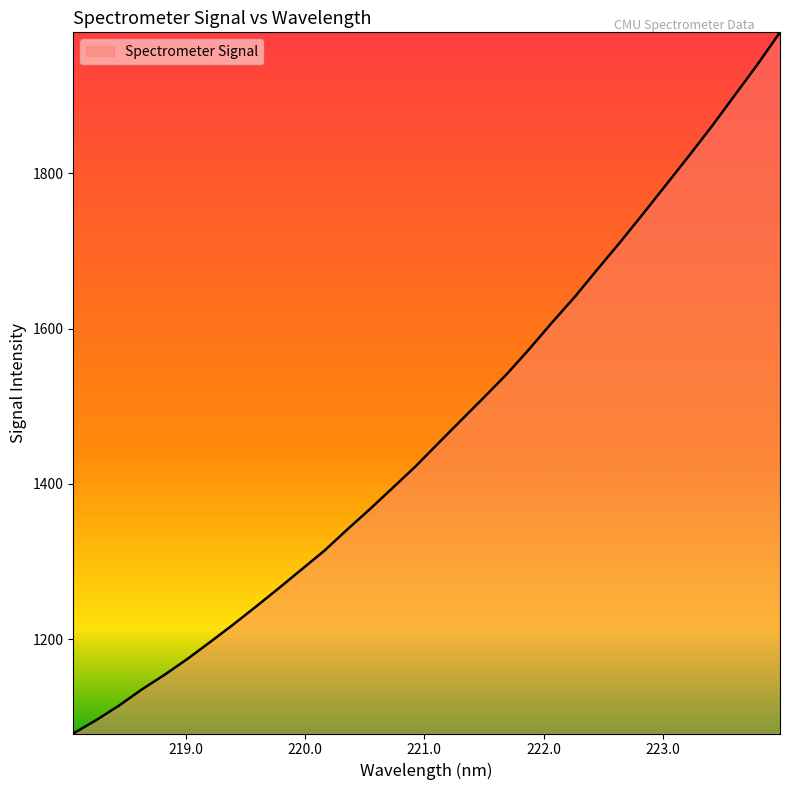

True or false: there are more than 2 points higher than both neighbors.

False